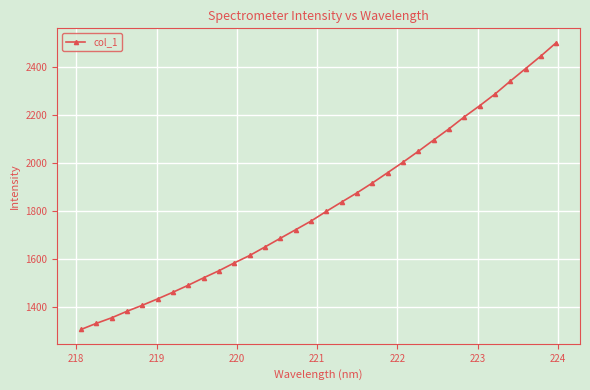

What is the average value?

1823.4